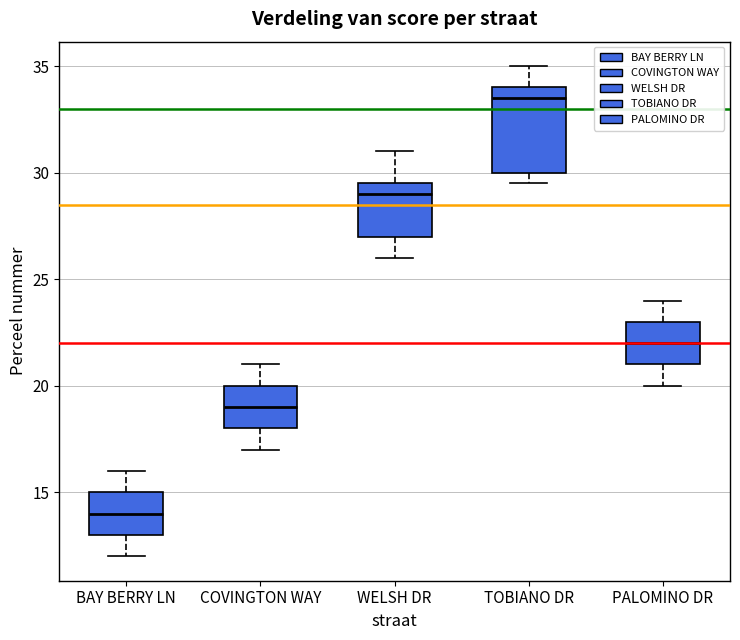

Reading left to right, transcribe this box plot: for each box, give where its median line is, the range the box spans, and where its two whiskers end, as read against the y-axis. The values are not printed on the chart, so give them approximately, as read against the axis.

BAY BERRY LN: median 14.0, box 13.0 to 15.0, whiskers 12.0 to 16.0
COVINGTON WAY: median 19.0, box 18.0 to 20.0, whiskers 17.0 to 21.0
WELSH DR: median 29.0, box 27.0 to 29.5, whiskers 26.0 to 31.0
TOBIANO DR: median 33.5, box 30.0 to 34.0, whiskers 29.5 to 35.0
PALOMINO DR: median 22.0, box 21.0 to 23.0, whiskers 20.0 to 24.0